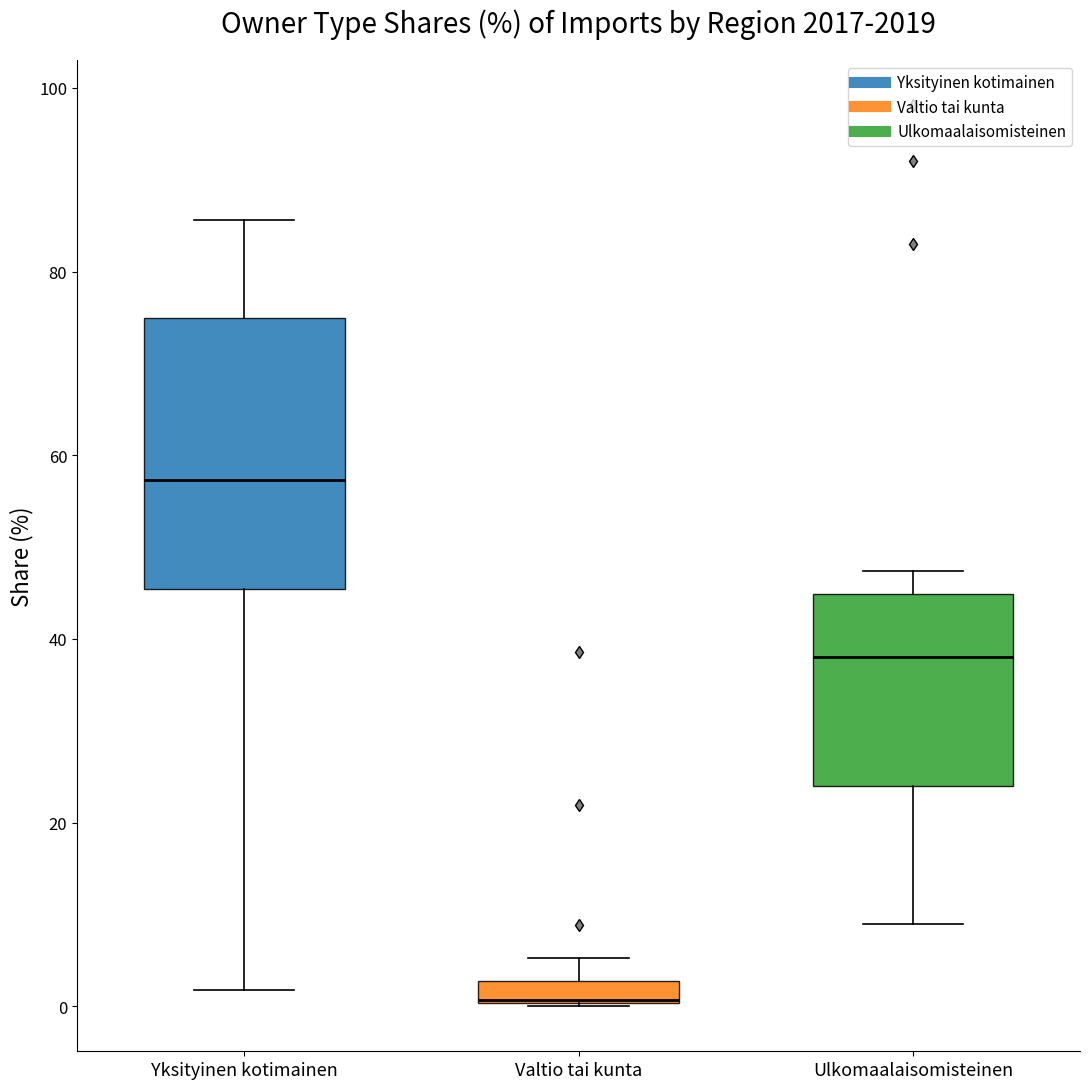

Where is the upper edge of the box for Yksityinen kotimainen on the y-axis? The values are not printed on the chart, so give them approximately, as read against the axis.

74